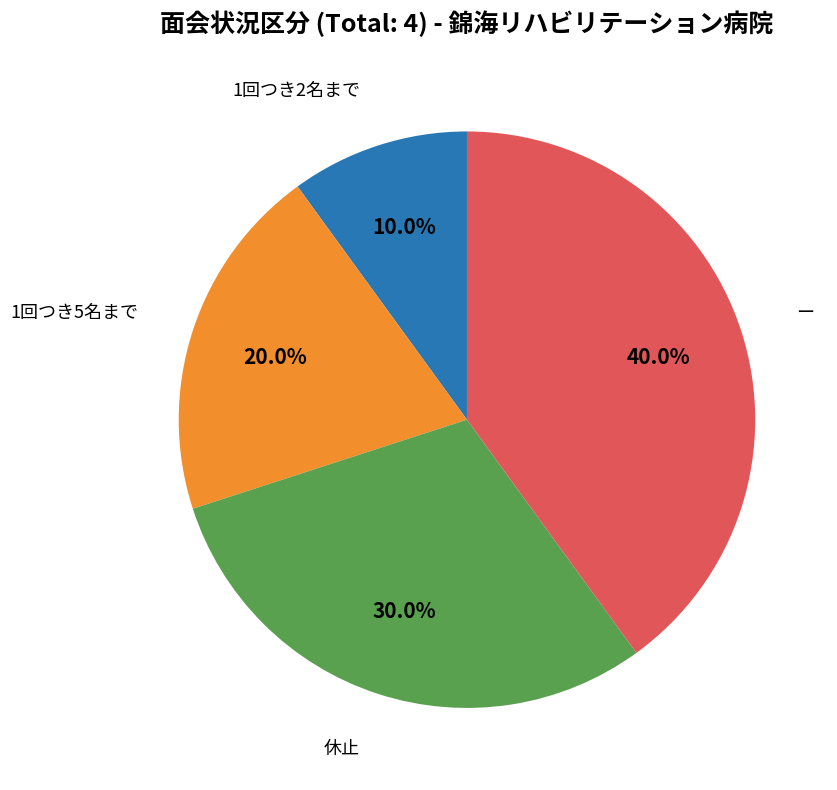

Is there a majority slice in this chart?

No